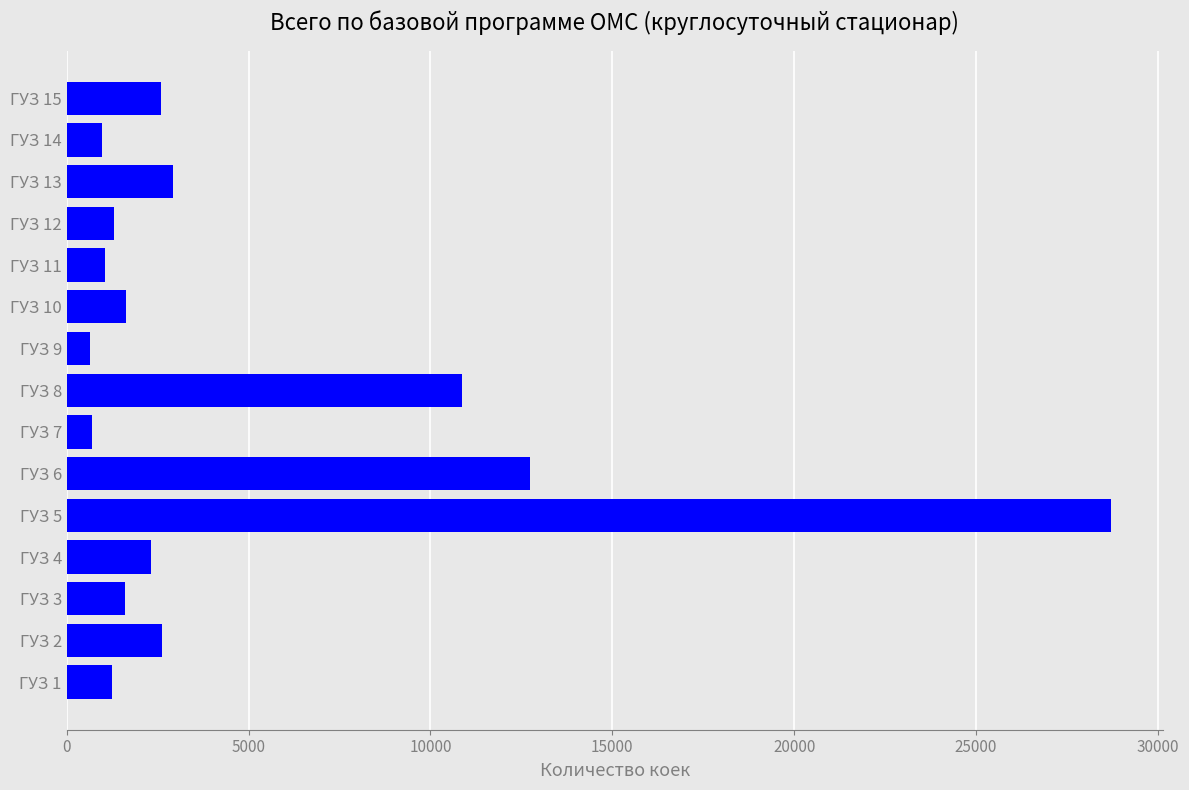

The value at ГУЗ 4 is 2321. True or false?

True